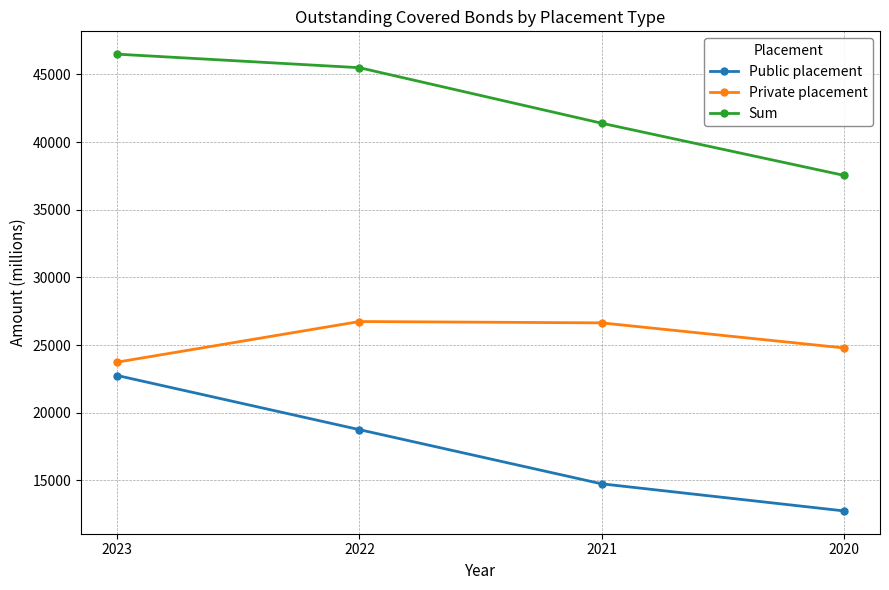

True or false: Private placement has more than 1 interior local peaks.

False